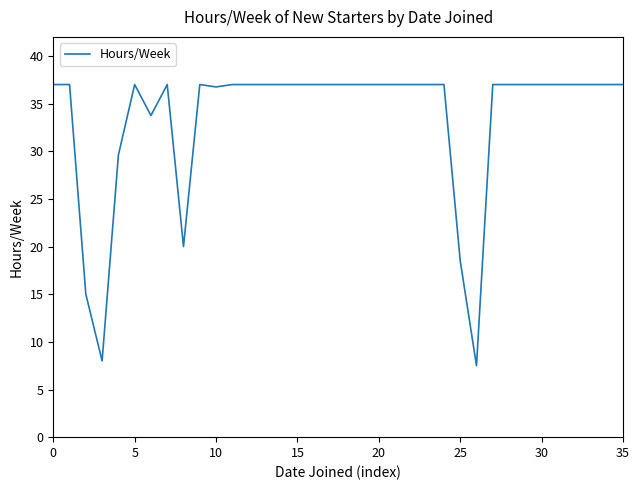

What is the minimum value shown in the chart?

7.5